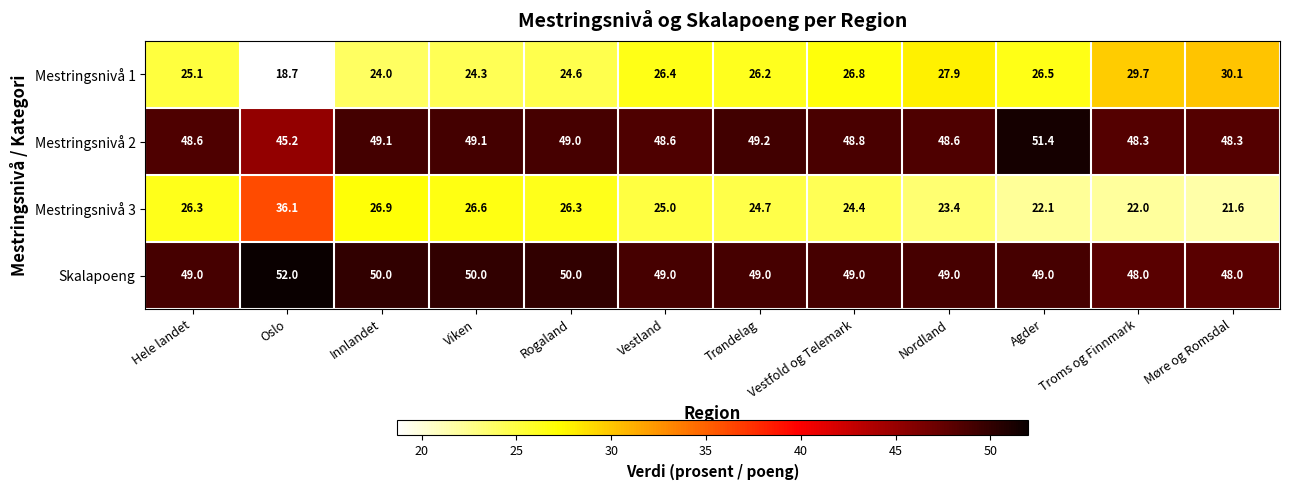

Which category has the highest value across all series?

Oslo